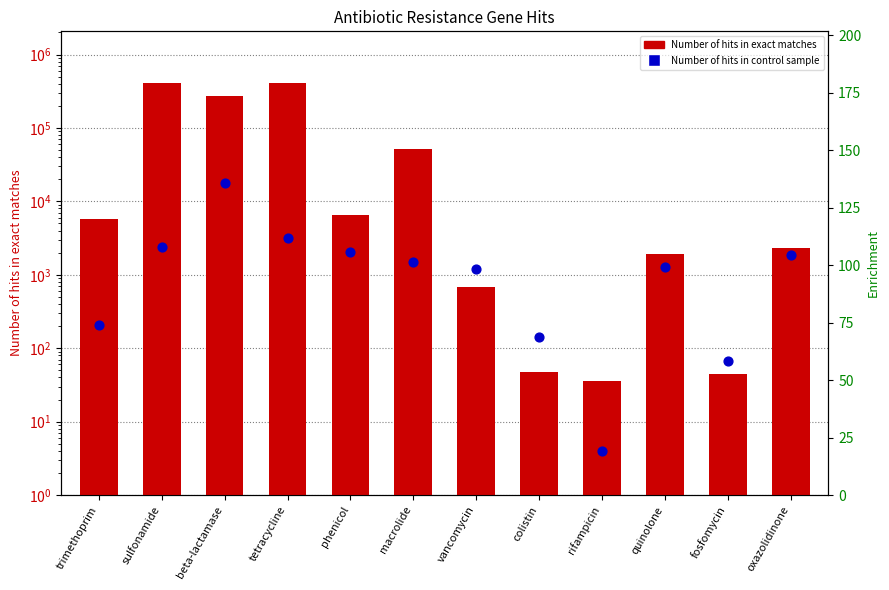

At which category is the sum across all series the highest?

sulfonamide